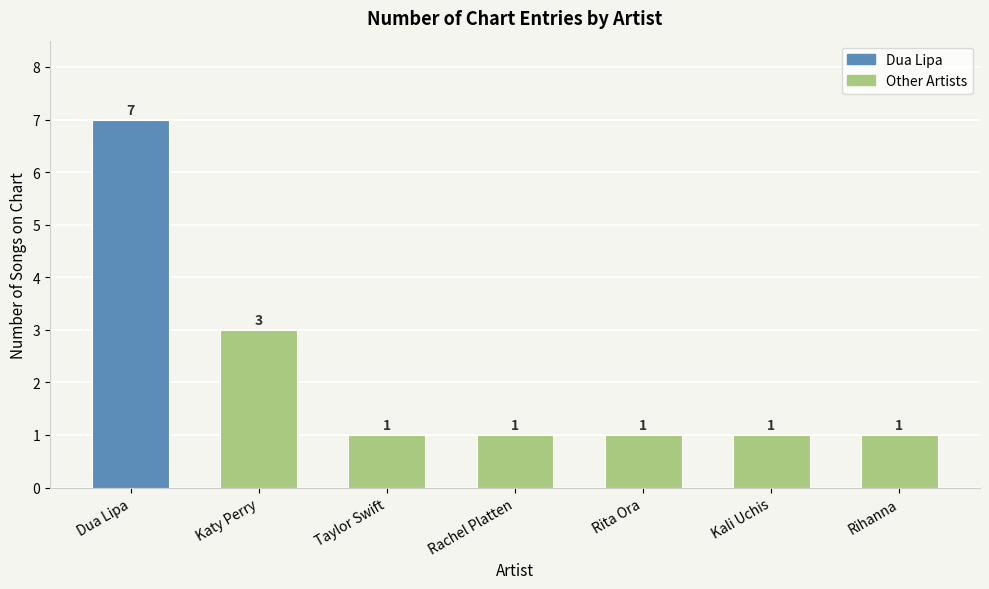

Are the bars grouped side by side (vs. stacked)?

No